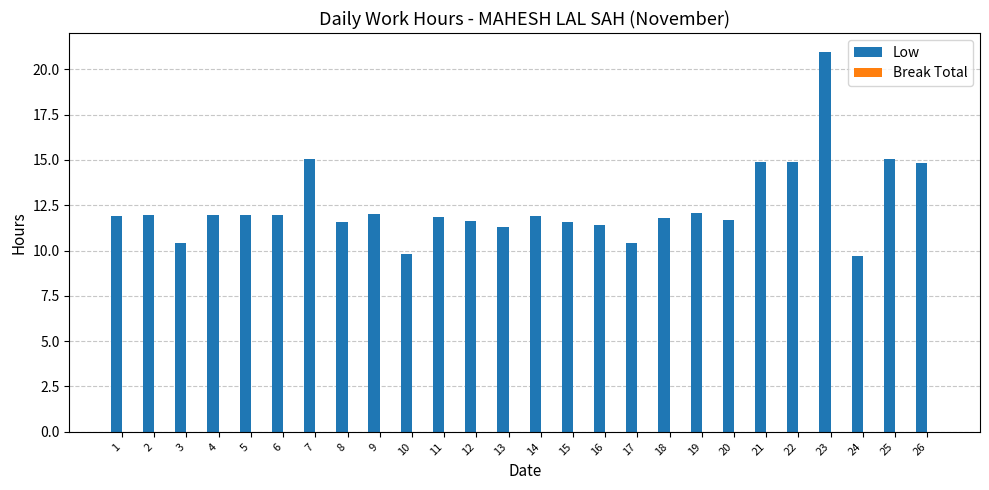

How many series are shown in this chart?

1